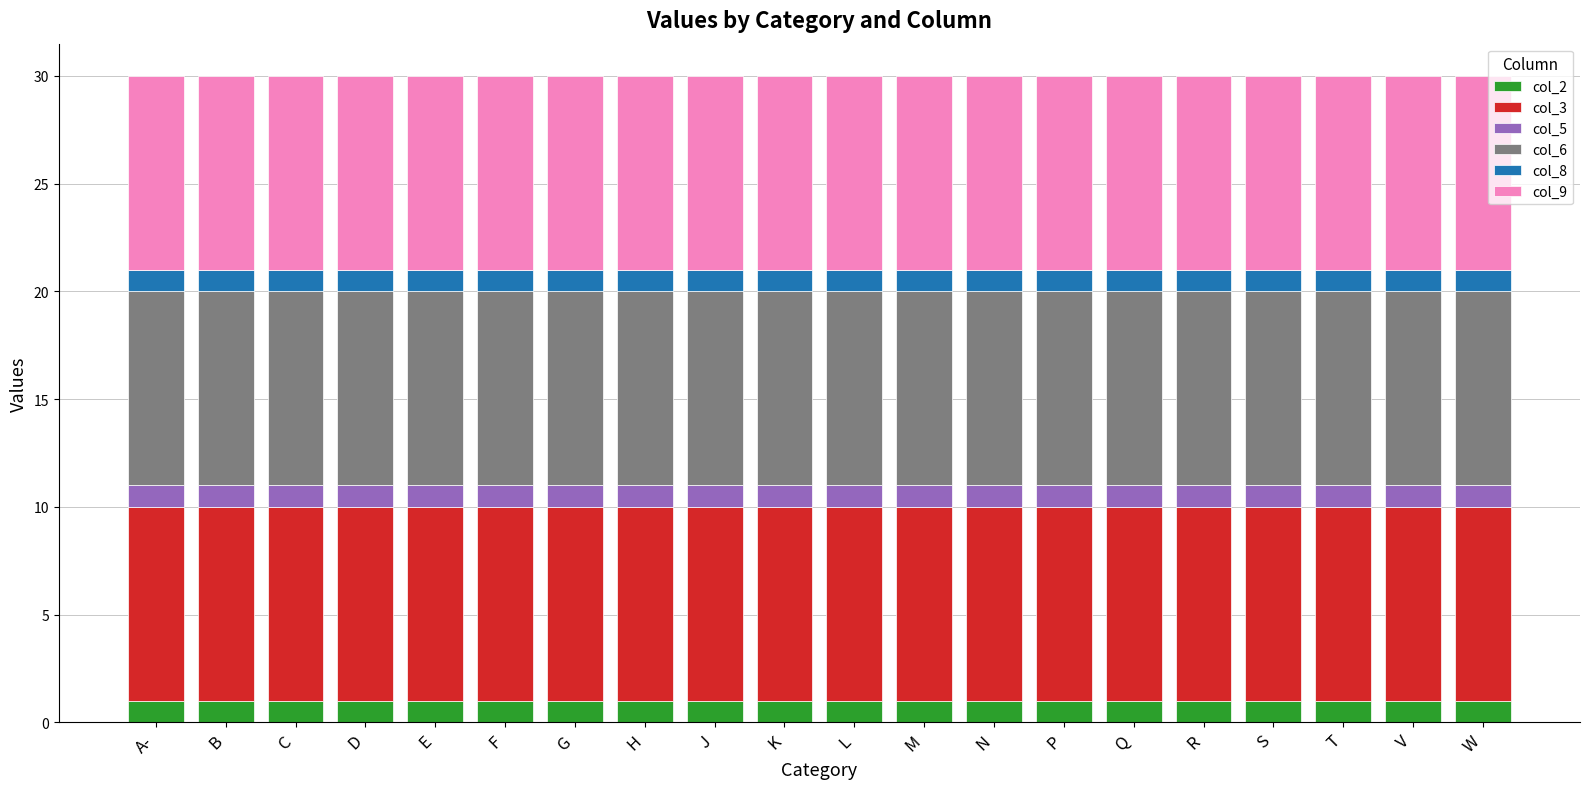

What is the total value across all series at T?

30